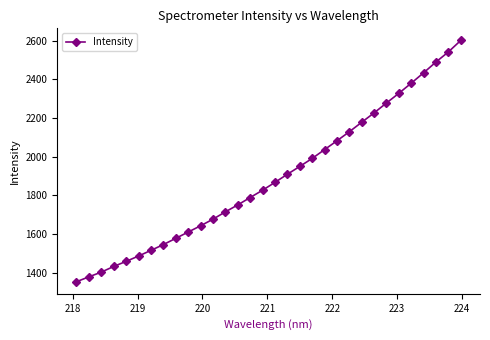

What is the greatest value displayed?

2601.1